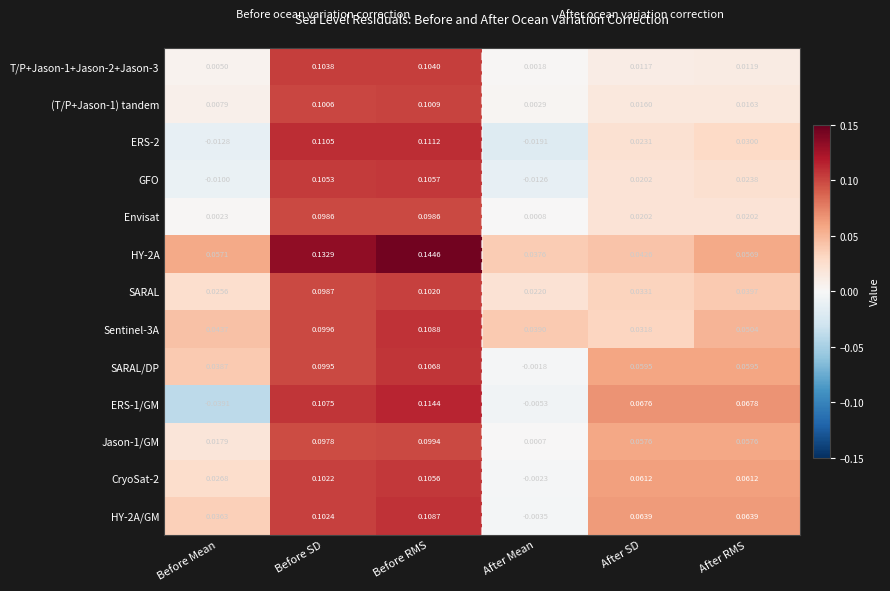

Which category has the lowest value in the SARAL/DP series?

After Mean